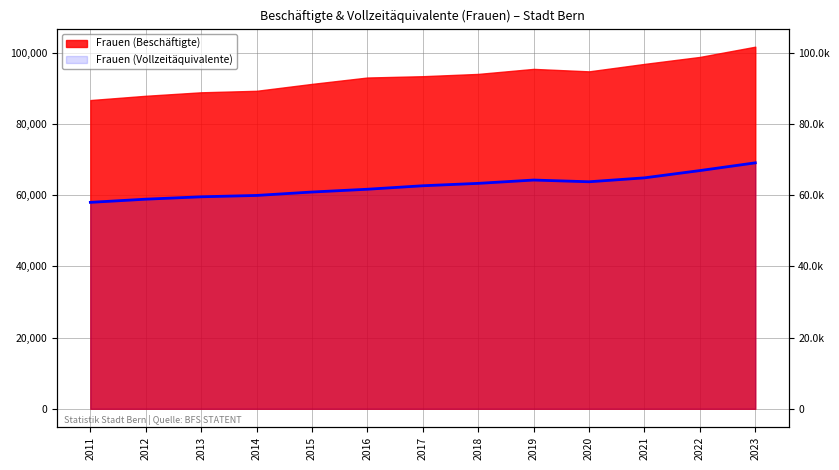

Where is the first local minimum?

2020